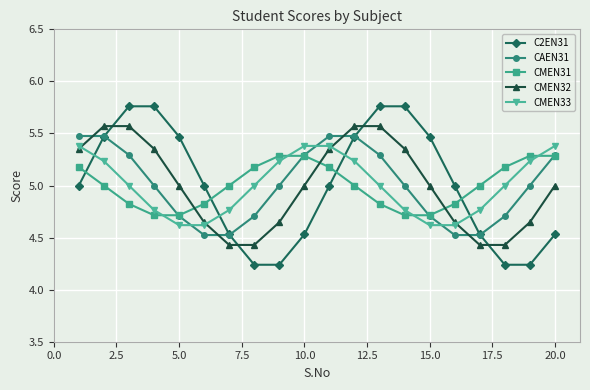

At how many categories does at least one series exceed 4?

20